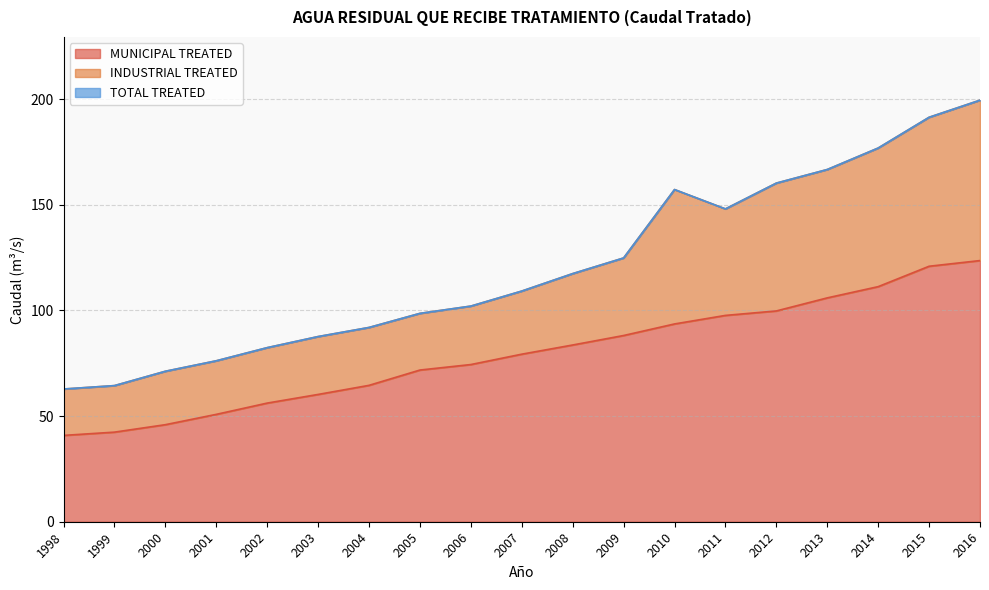

At 2011, list the series in order from largest to smallest.

TOTAL TREATED, MUNICIPAL TREATED